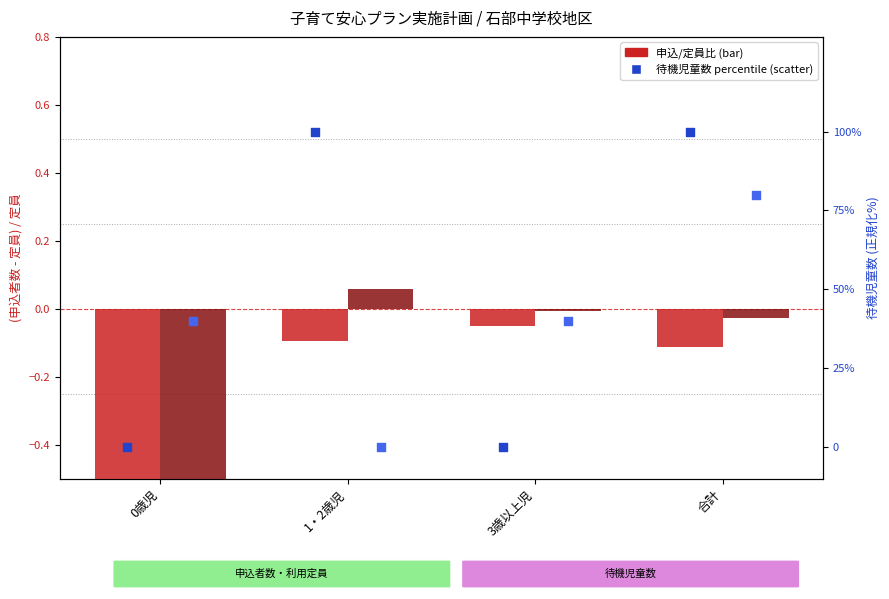

Which series reaches the minimum Y coordinate?

申込/定員比(実績2018)